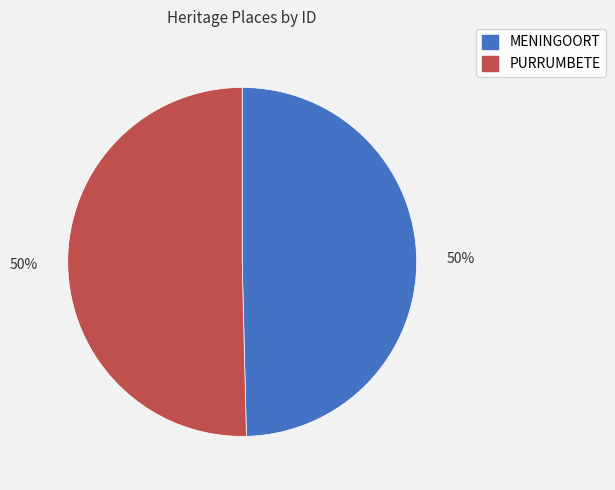

What percentage is the PURRUMBETE slice, to the nearest percent?

50%